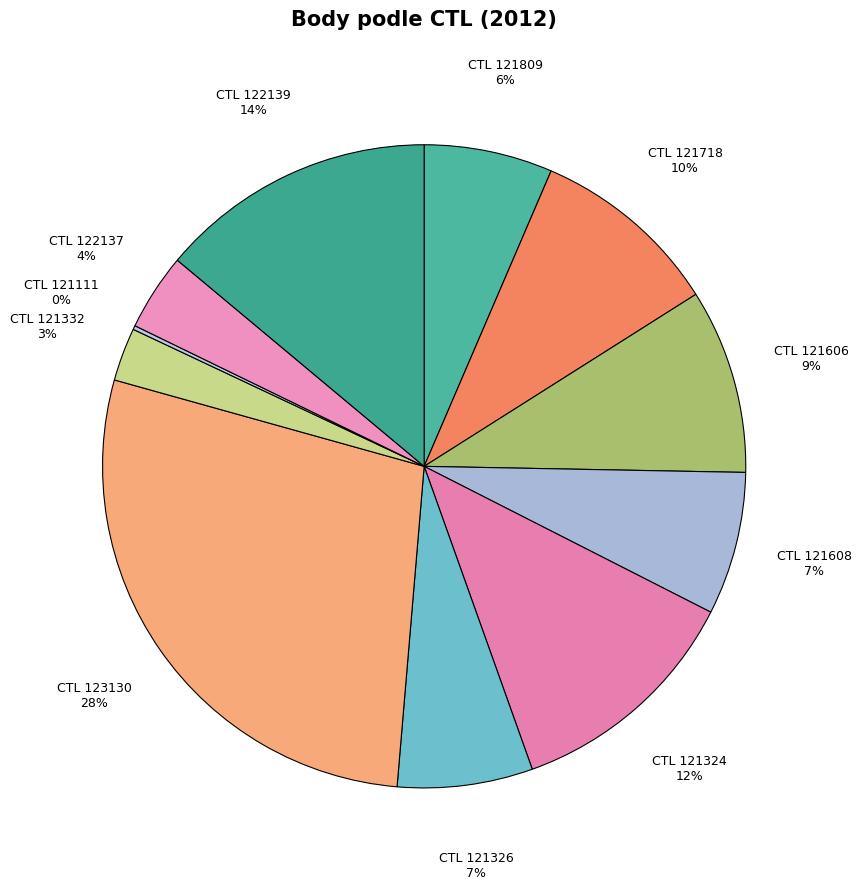

Is there any slice that represents more than half of the pie?

No